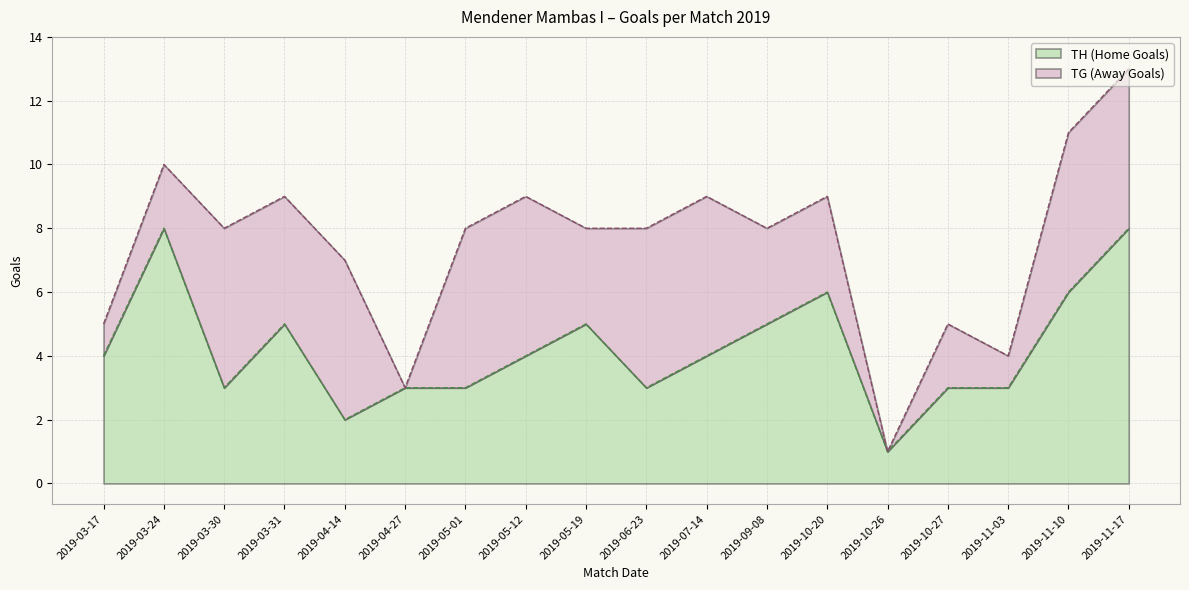

Reading left to right, extract all data points from this chart.

4	8	3	5	2	3	3	4	5	3	4	5	6	1	3	3	6	8